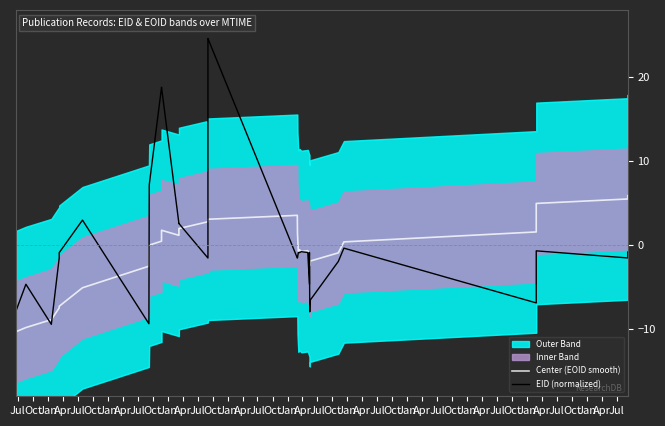

After their last crossing, which series has the higher values: Center (EOID smooth) or EID (normalized)?

Center (EOID smooth)